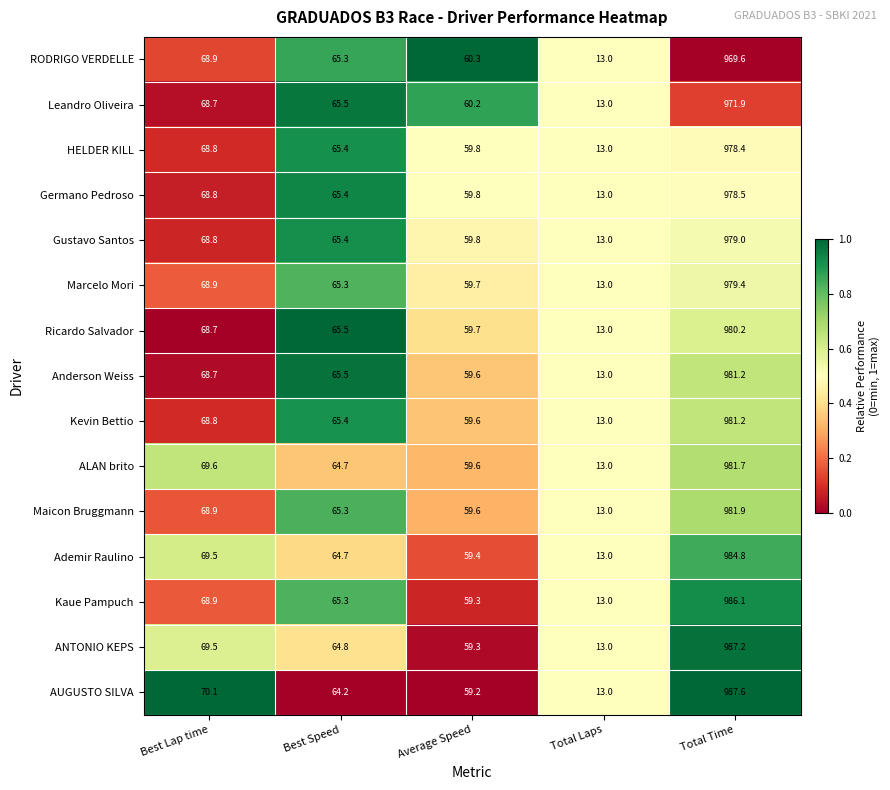

Rank the categories by Ricardo Salvador value from highest to lowest.

Total Time, Best Lap time, Best Speed, Average Speed, Total Laps